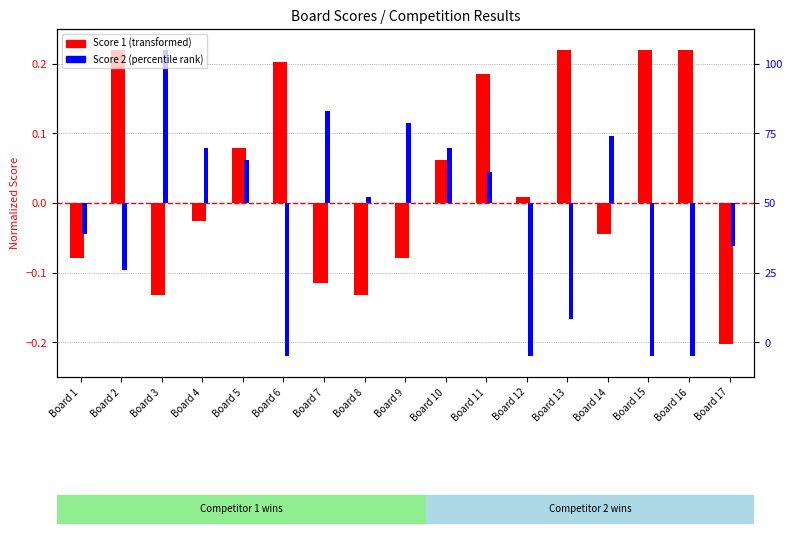

Reading right to left, extract all data points from this chart.

Score 1: Board 17=-0.2	Board 16=0.2	Board 15=0.2	Board 14=-0.0	Board 13=0.2	Board 12=0.0	Board 11=0.2	Board 10=0.1	Board 9=-0.1	Board 8=-0.1	Board 7=-0.1	Board 6=0.2	Board 5=0.1	Board 4=-0.0	Board 3=-0.1	Board 2=0.2	Board 1=-0.1
Score 2: Board 17=-0.1	Board 16=-0.2	Board 15=-0.2	Board 14=0.1	Board 13=-0.2	Board 12=-0.2	Board 11=0.0	Board 10=0.1	Board 9=0.1	Board 8=0.0	Board 7=0.1	Board 6=-0.2	Board 5=0.1	Board 4=0.1	Board 3=0.2	Board 2=-0.1	Board 1=-0.0